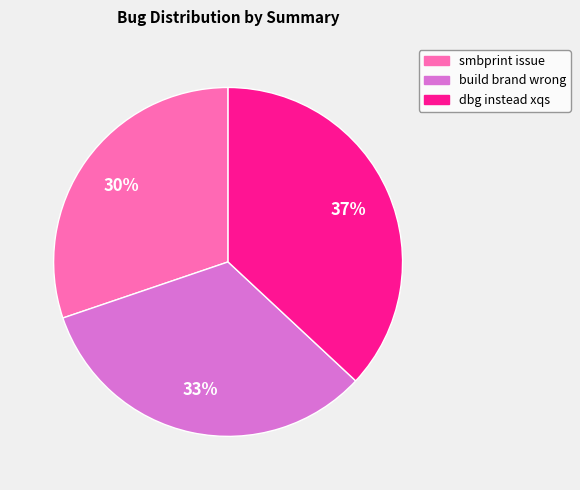

To the nearest percent, what is the combined percentage of smbprint issue and dbg instead xqs?

67%